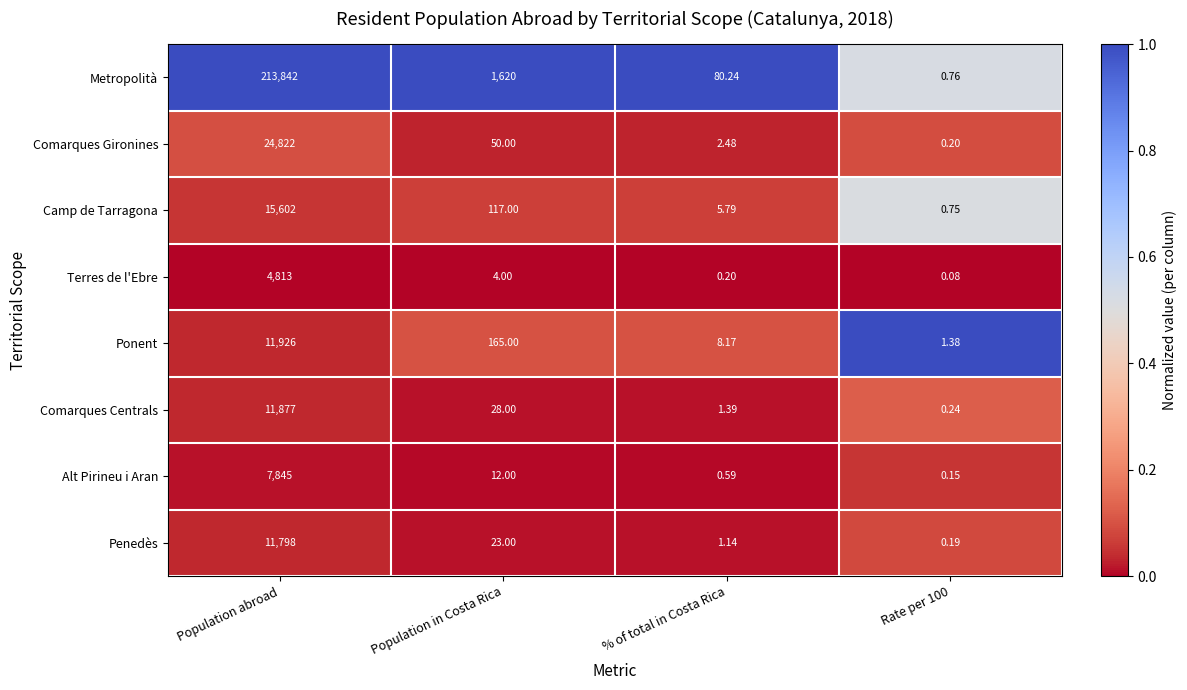

At which label does Comarques Centrals reach its peak?

Population abroad